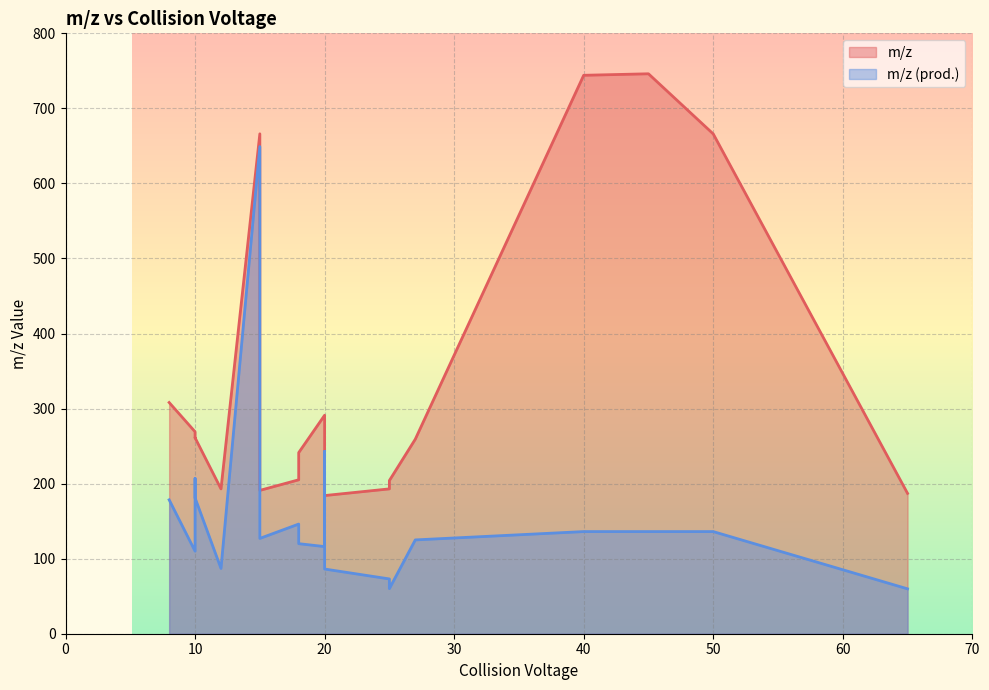

What is the difference between the highest and lowest values at 15?

17.0